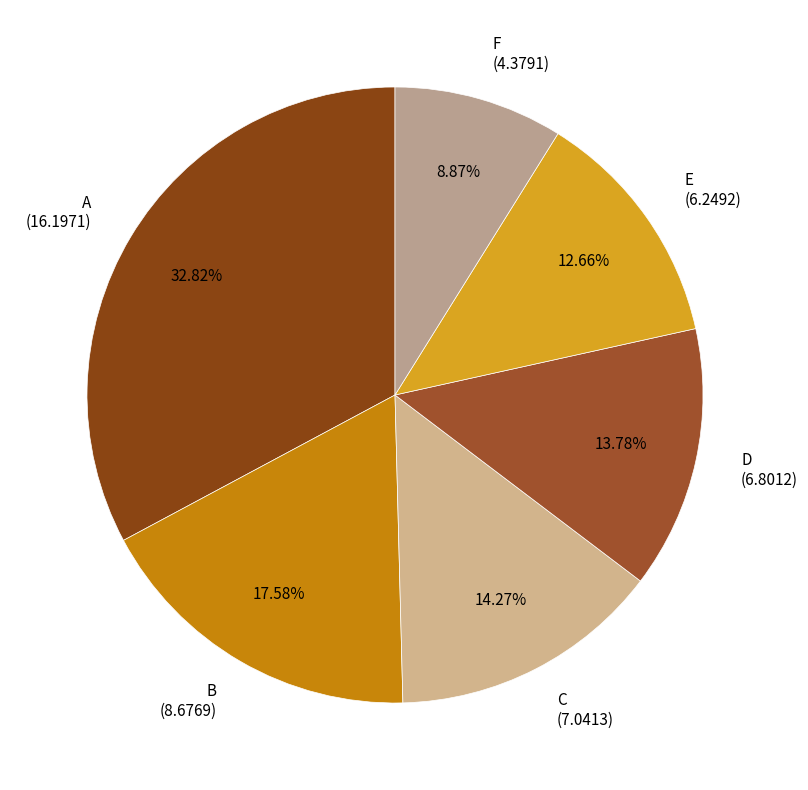

What is the ratio of the value at A (16.1971) to the value at C (7.0413)?

2.3